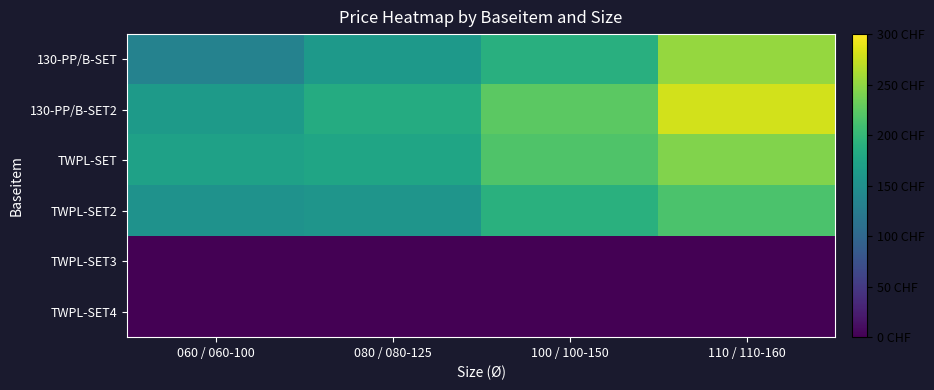

How many distinct data groups are displayed?

6